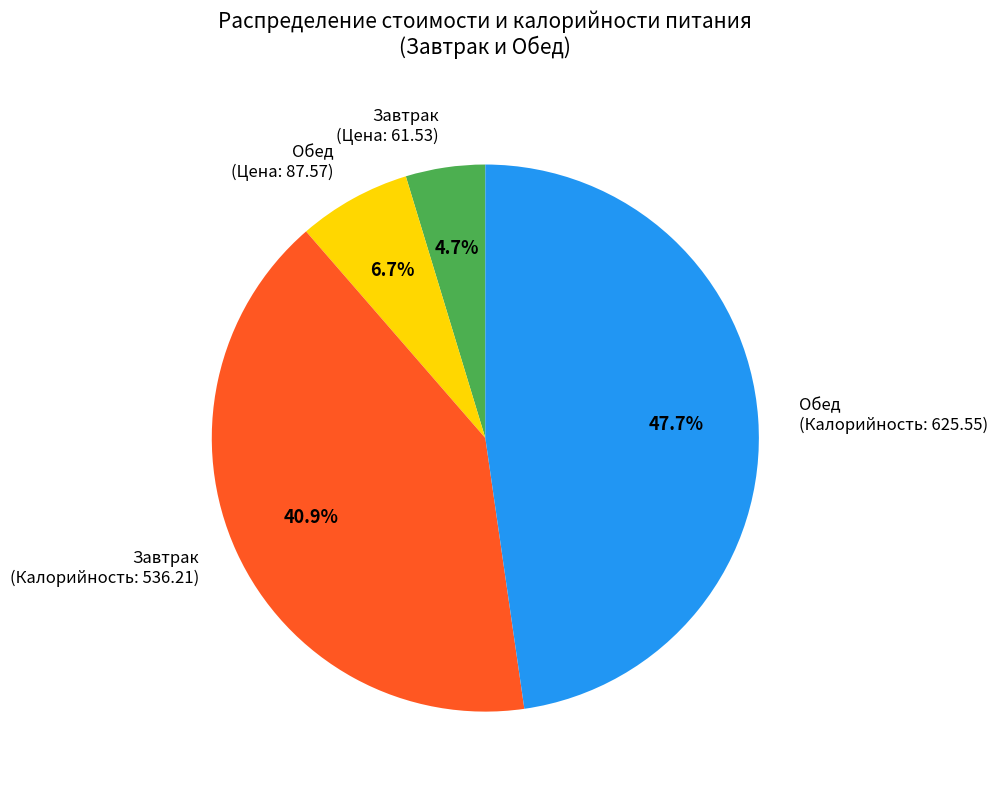

Rank the categories by value from lowest to highest.

Завтрак (Цена: 61.53), Обед (Цена: 87.57), Завтрак (Калорийность: 536.21), Обед (Калорийность: 625.55)